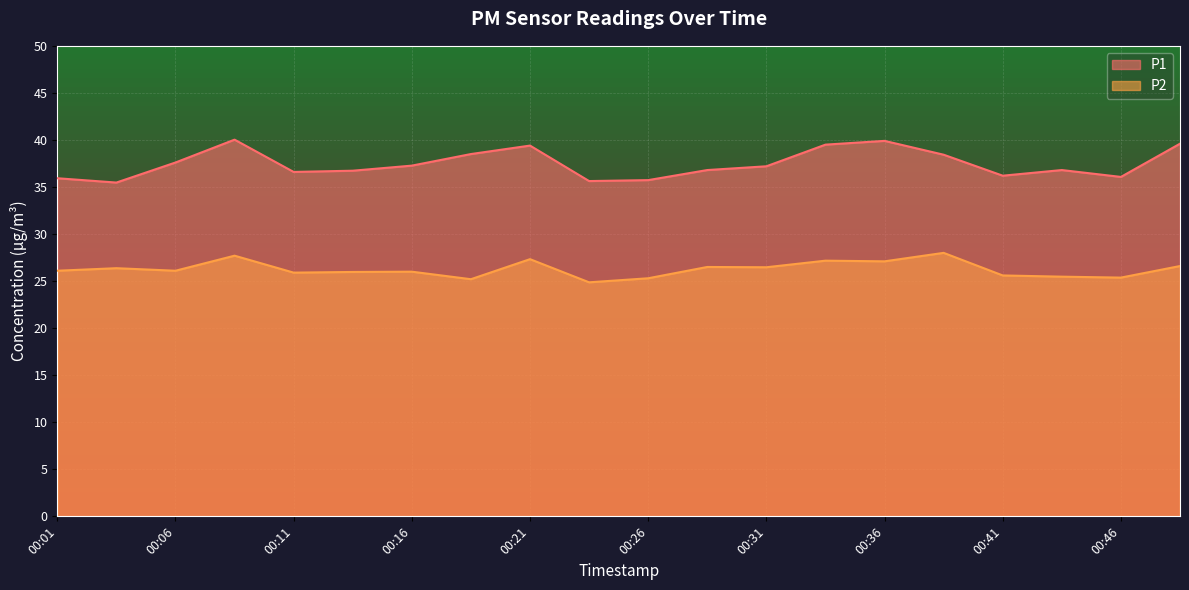

What is the total value across all series at 00:46?

61.4